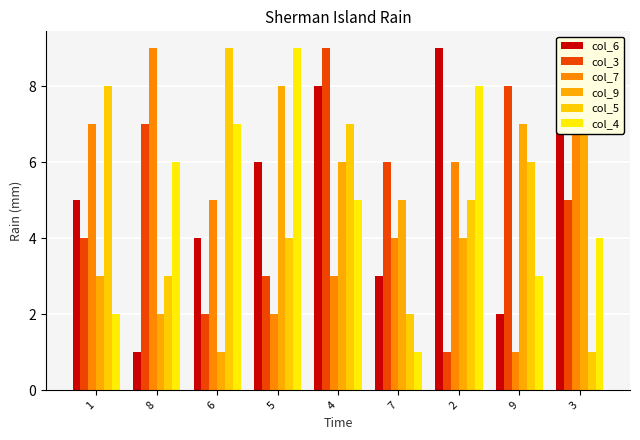

Which series has the widest spread of values?

col_6